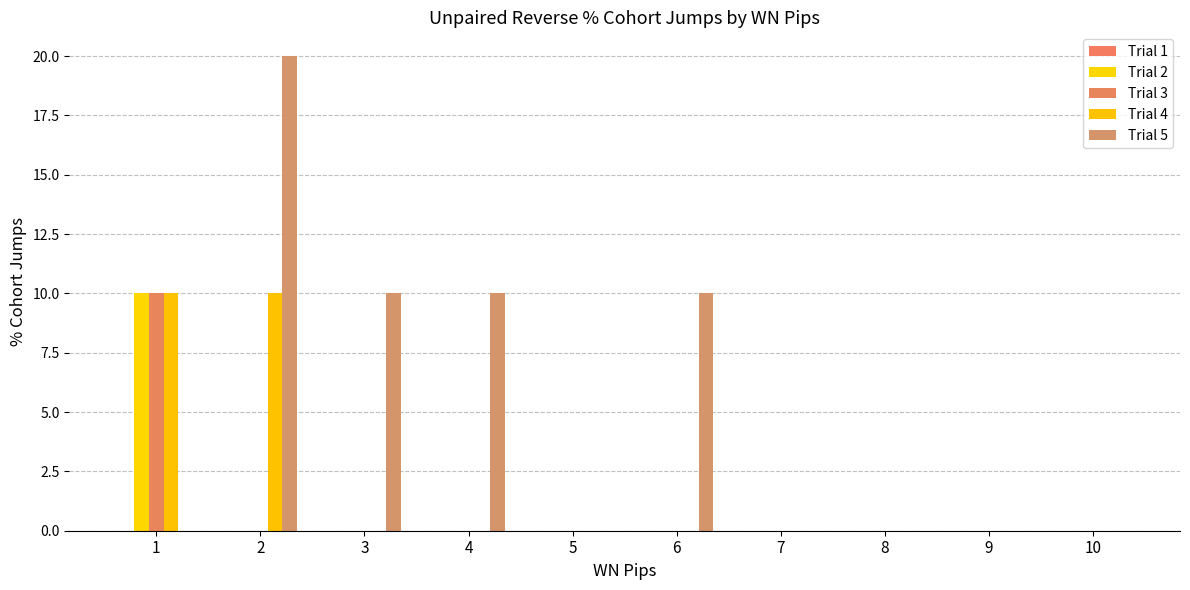

List the series in order of their peak value, lowest first.

Trial 1, Trial 2, Trial 3, Trial 4, Trial 5